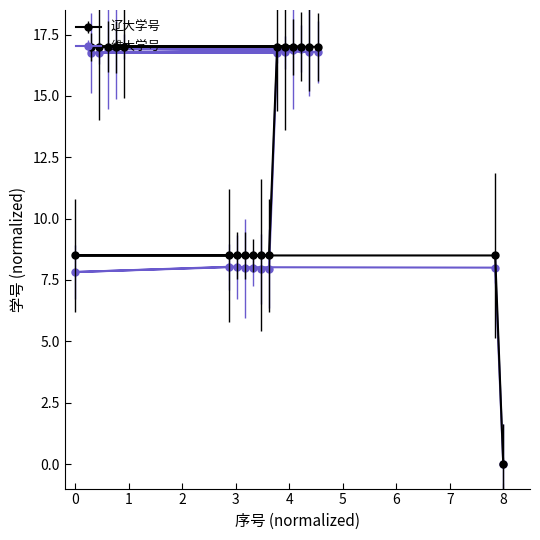

What is the difference between the second highest and minimum values in the 维大学号 series?

17.0